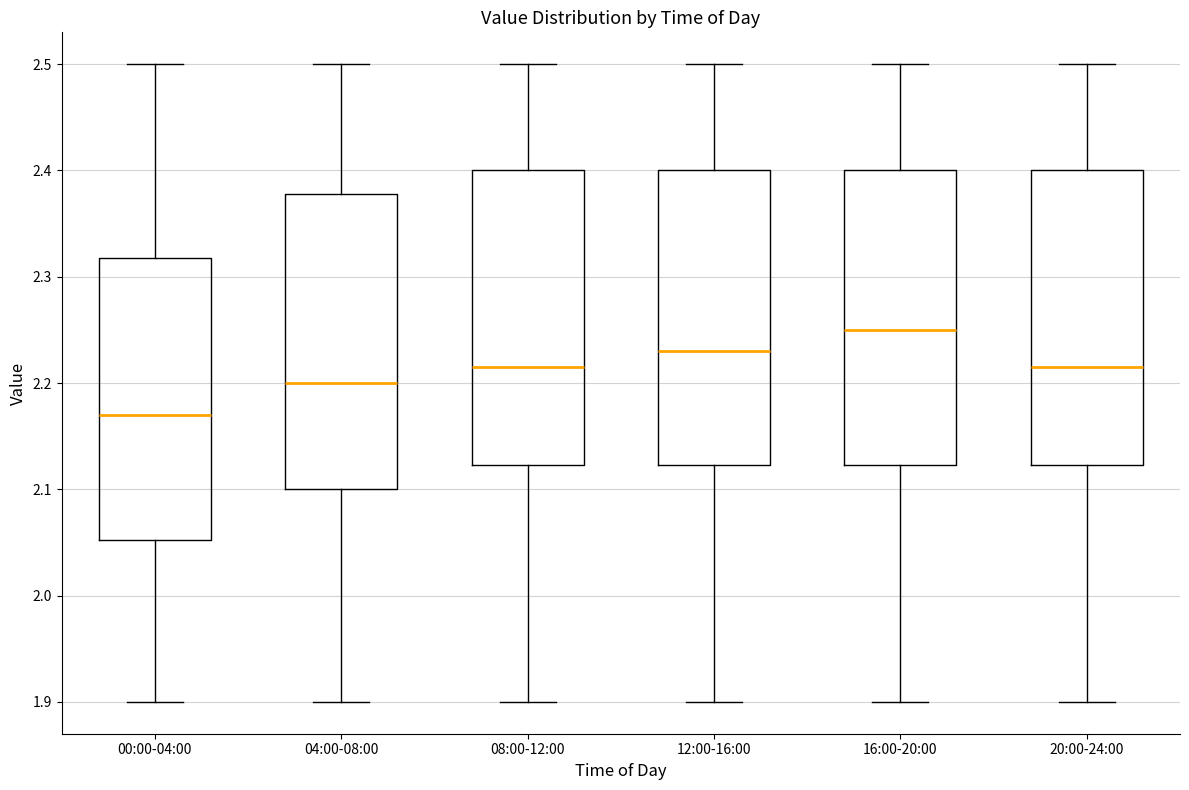

Which box's median line is the highest?

16:00-20:00